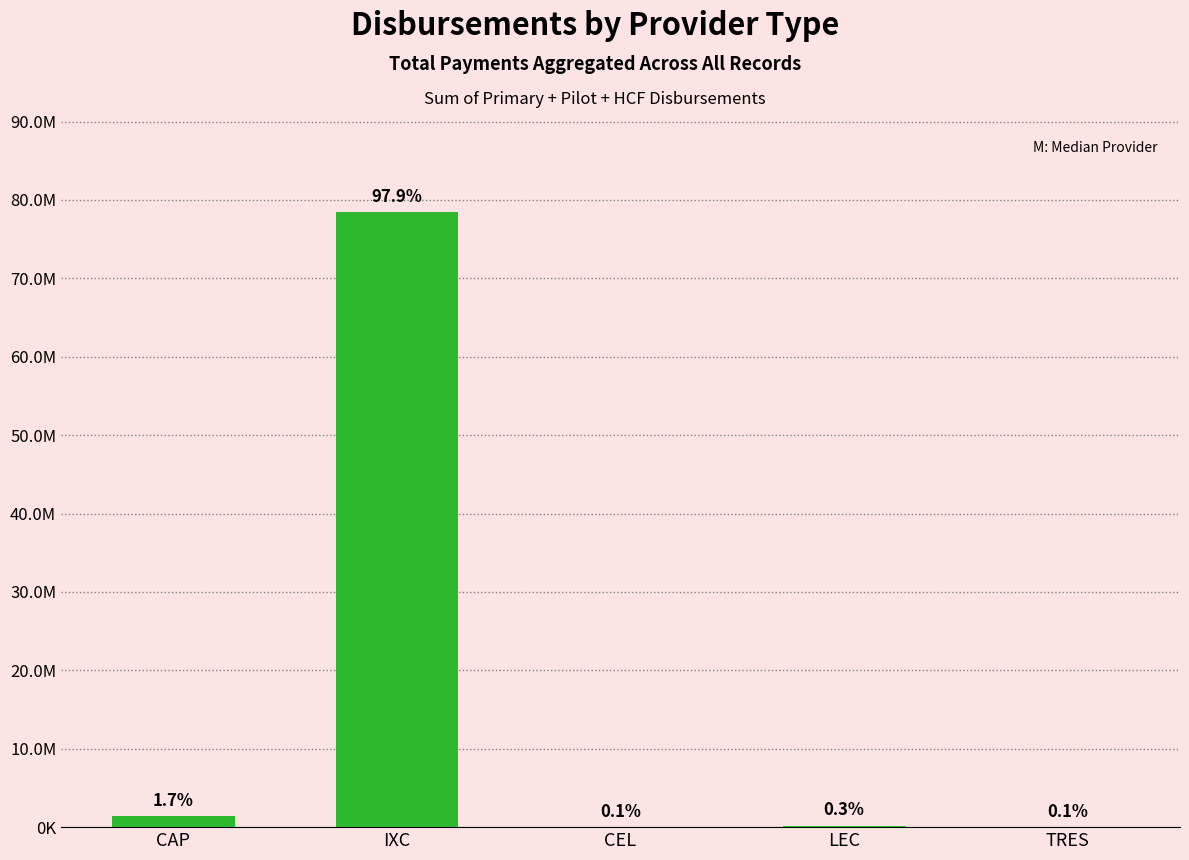

What is the greatest value displayed?

78423090.7